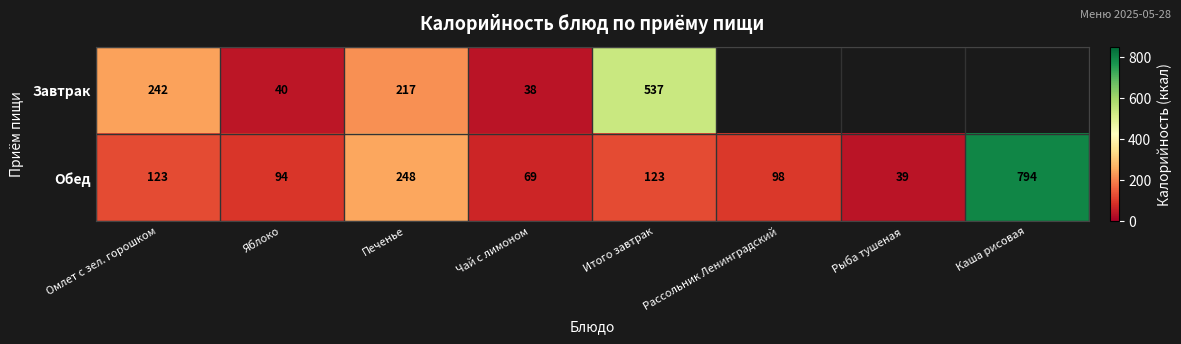

What is the difference between the highest and lowest values at Чай с лимоном?

31